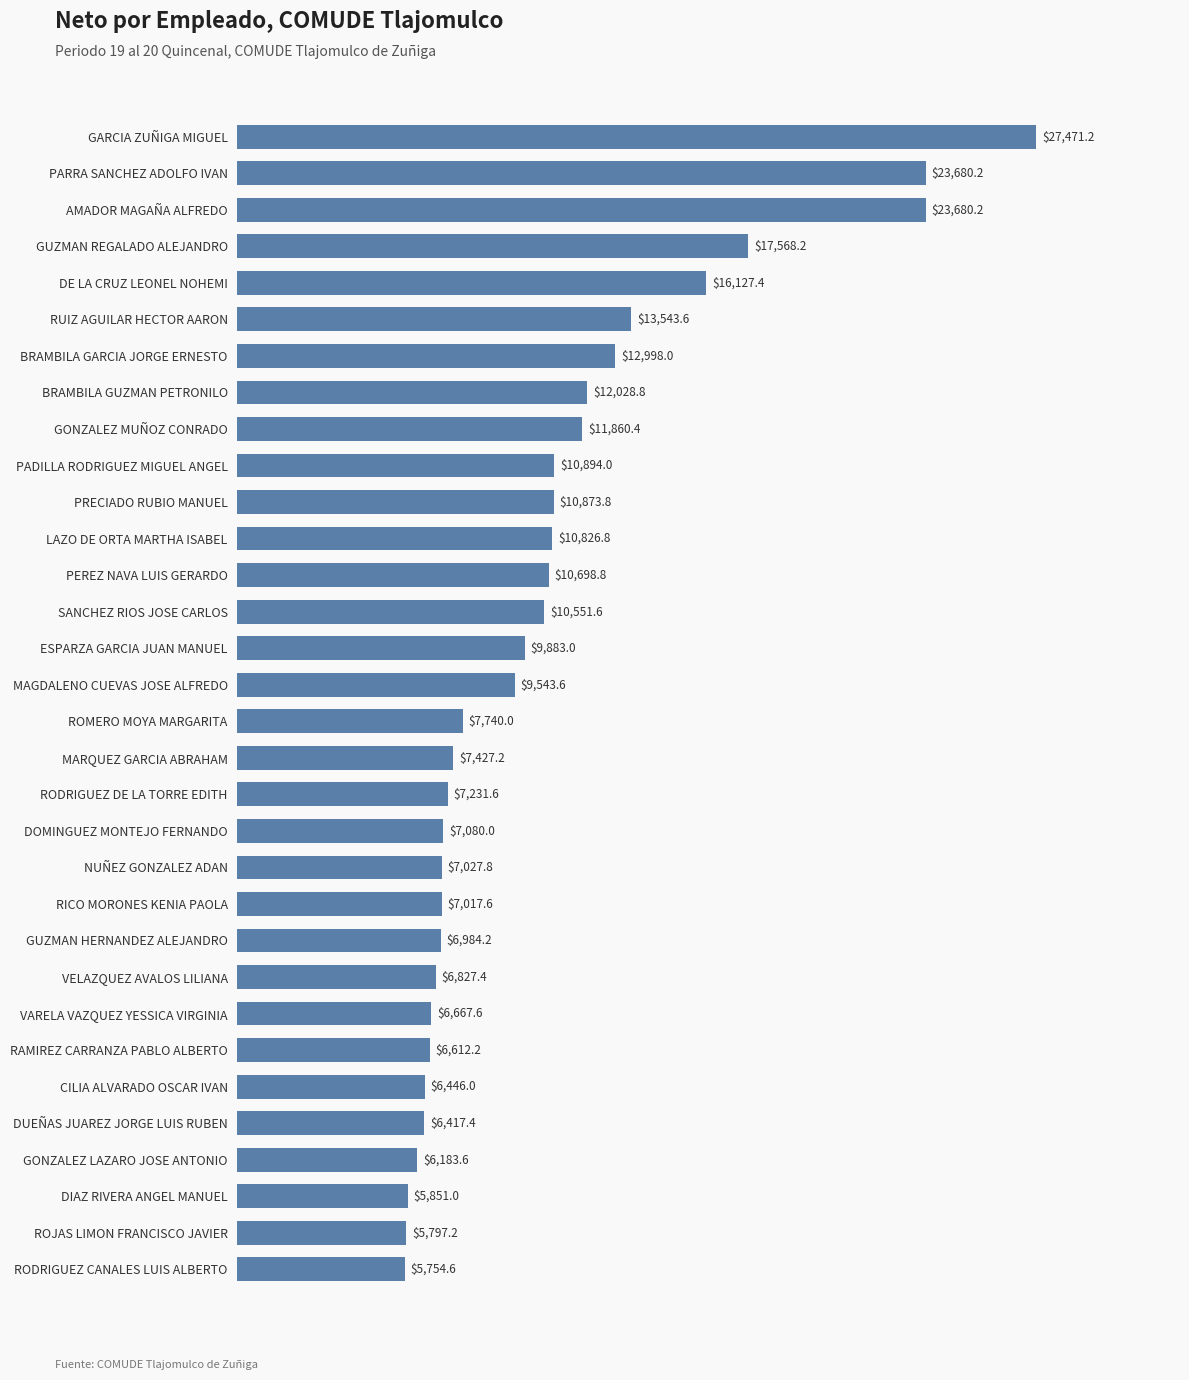

Reading bottom to top, extract all data points from this chart.

RODRIGUEZ CANALES LUIS ALBERTO=5754.6	ROJAS LIMON FRANCISCO JAVIER=5797.2	DIAZ RIVERA ANGEL MANUEL=5851.0	GONZALEZ LAZARO JOSE ANTONIO=6183.6	DUEÑAS JUAREZ JORGE LUIS RUBEN=6417.4	CILIA ALVARADO OSCAR IVAN=6446.0	RAMIREZ CARRANZA PABLO ALBERTO=6612.2	VARELA VAZQUEZ YESSICA VIRGINIA=6667.6	VELAZQUEZ AVALOS LILIANA=6827.4	GUZMAN HERNANDEZ ALEJANDRO=6984.2	RICO MORONES KENIA PAOLA=7017.6	NUÑEZ GONZALEZ ADAN=7027.8	DOMINGUEZ MONTEJO FERNANDO=7080.0	RODRIGUEZ DE LA TORRE EDITH=7231.6	MARQUEZ GARCIA ABRAHAM=7427.2	ROMERO MOYA MARGARITA=7740.0	MAGDALENO CUEVAS JOSE ALFREDO=9543.6	ESPARZA GARCIA JUAN MANUEL=9883.0	SANCHEZ RIOS JOSE CARLOS=10551.6	PEREZ NAVA LUIS GERARDO=10698.8	LAZO DE ORTA MARTHA ISABEL=10826.8	PRECIADO RUBIO MANUEL=10873.8	PADILLA RODRIGUEZ MIGUEL ANGEL=10894.0	GONZALEZ MUÑOZ CONRADO=11860.4	BRAMBILA GUZMAN PETRONILO=12028.8	BRAMBILA GARCIA JORGE ERNESTO=12998.0	RUIZ AGUILAR HECTOR AARON=13543.6	DE LA CRUZ LEONEL NOHEMI=16127.4	GUZMAN REGALADO ALEJANDRO=17568.2	AMADOR MAGAÑA ALFREDO=23680.2	PARRA SANCHEZ ADOLFO IVAN=23680.2	GARCIA ZUÑIGA MIGUEL=27471.2